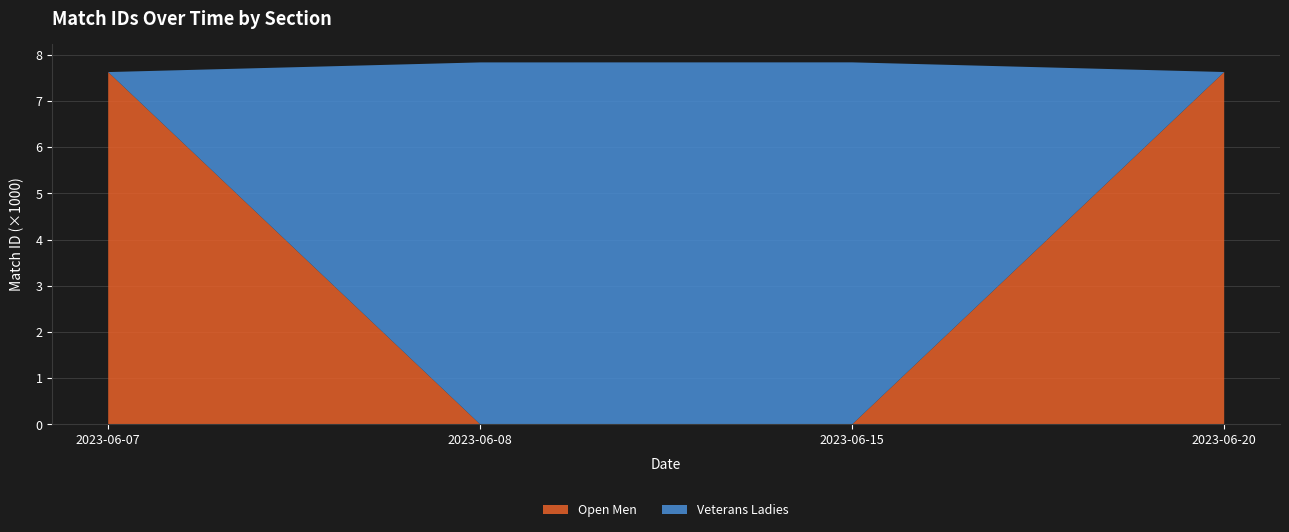

Reading left to right, what are the values for Open Men?

2023-06-07=7.6	2023-06-08=0.0	2023-06-15=0.0	2023-06-20=7.6